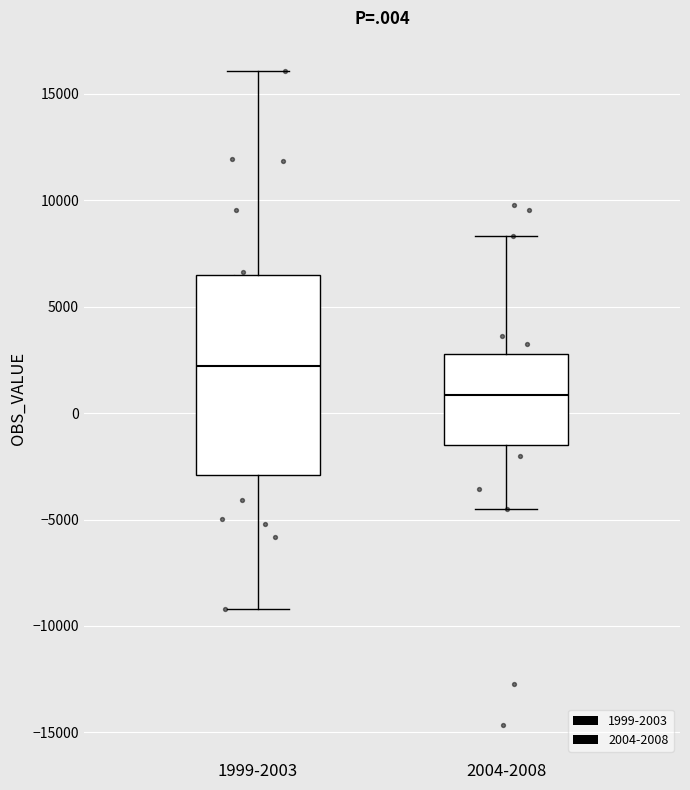

Which box's median line is the highest?

1999-2003